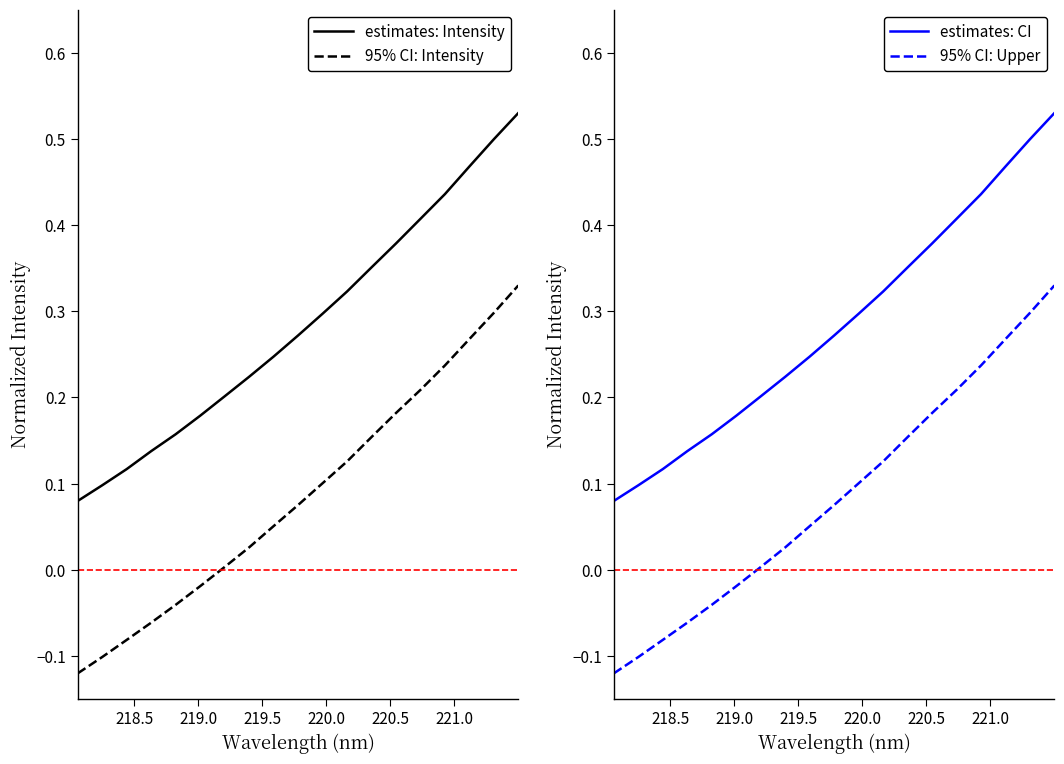

Is this an area chart (filled region under the line)?

No